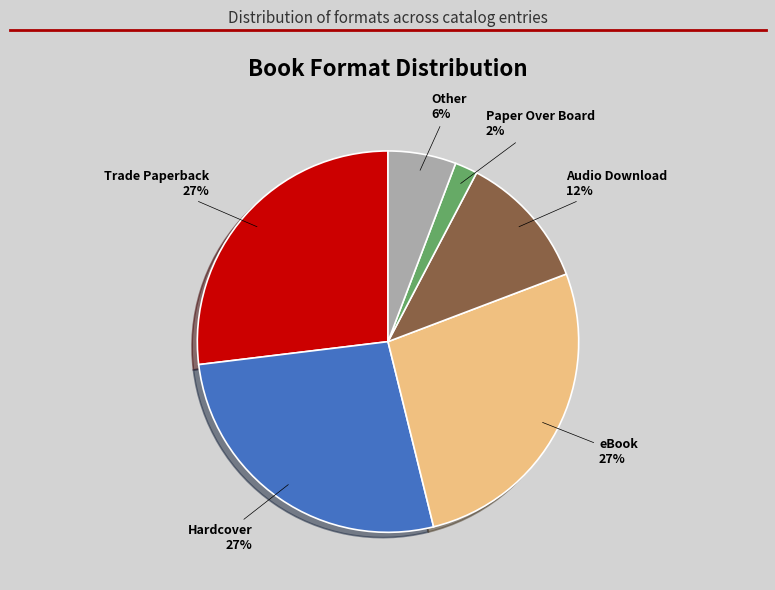

To the nearest percent, what is the average slice percentage?

17%